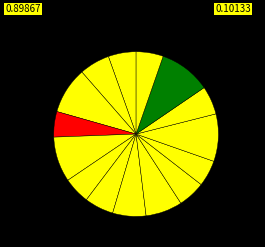

To the nearest percent, what is the average slice percentage?

7%